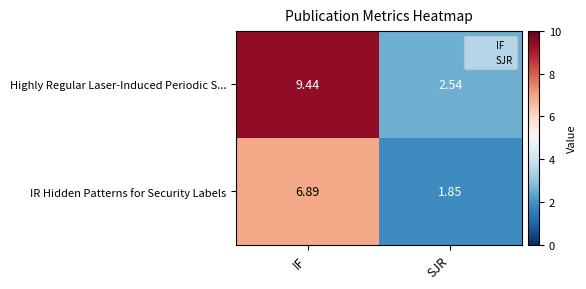

At which label does IR Hidden Patterns for Security Labels first exceed 6?

IF